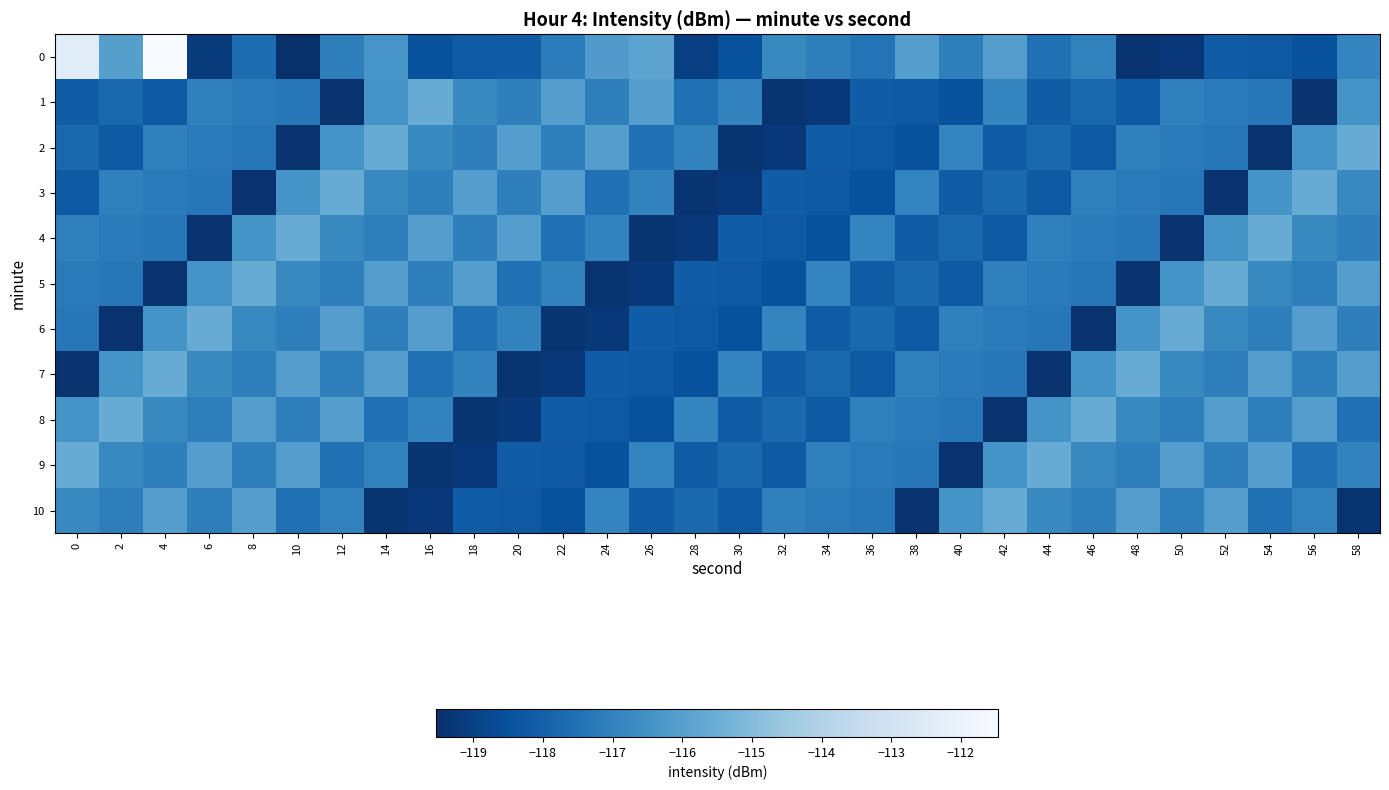

Count the number of categories in the chart.

30